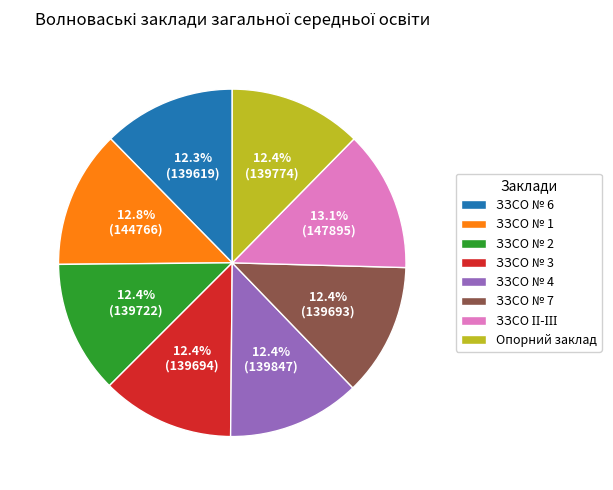

Is it true that ЗЗСО № 1 is 13% of the pie?

True